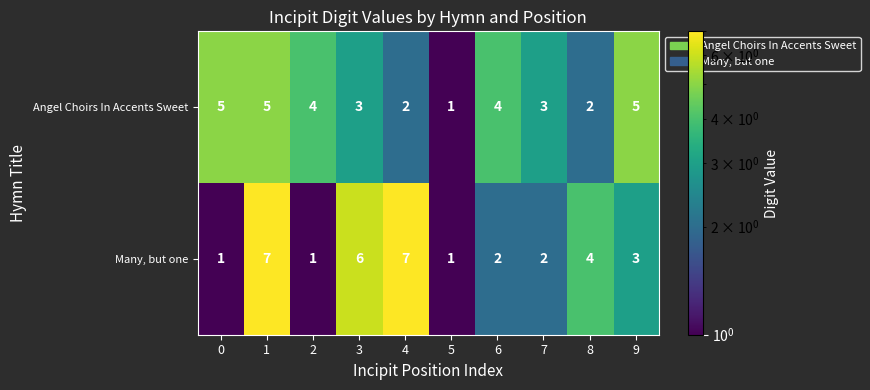

How many Many, but one values are between 1 and 6?

8